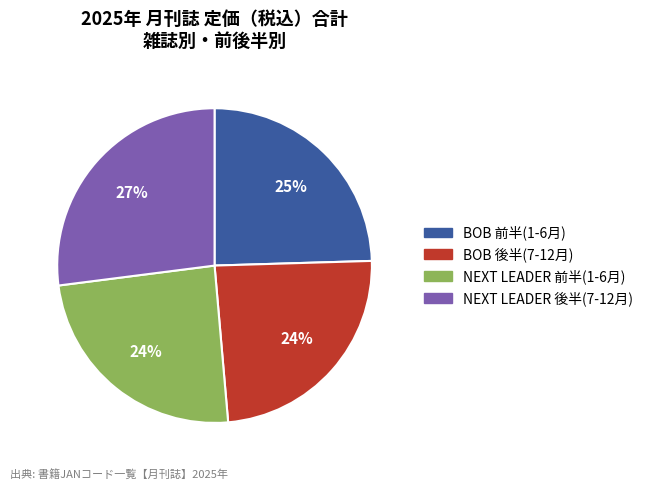

To the nearest percent, what is the average slice percentage?

25%